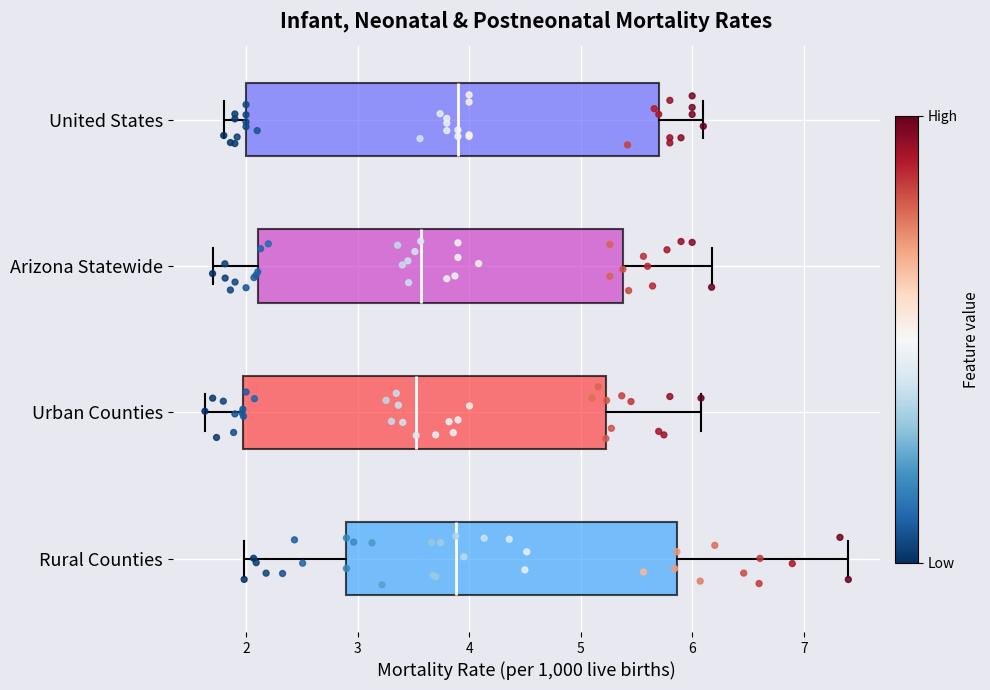

Comparing the boxes themselves (not the whiskers), which one is the widest?

United States